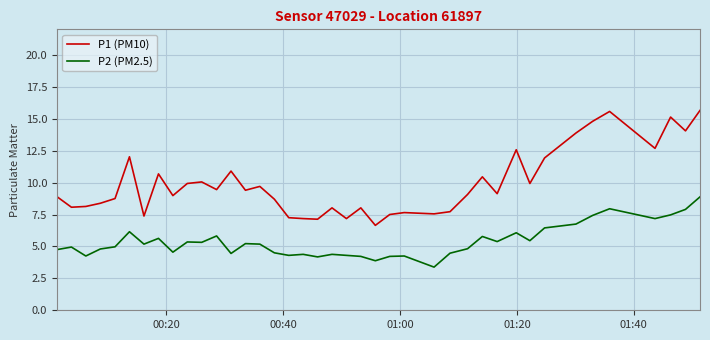

What is the minimum value shown in the chart?

3.4